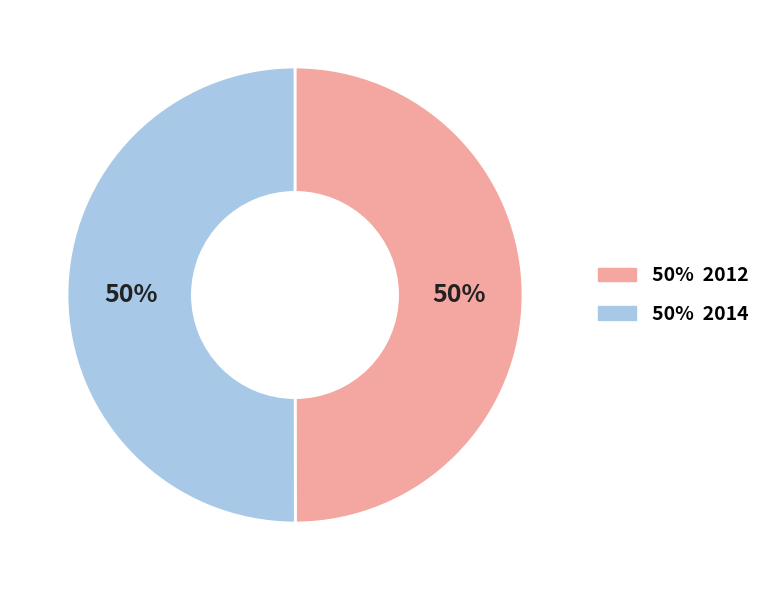

To the nearest percent, what is the average slice percentage?

50%